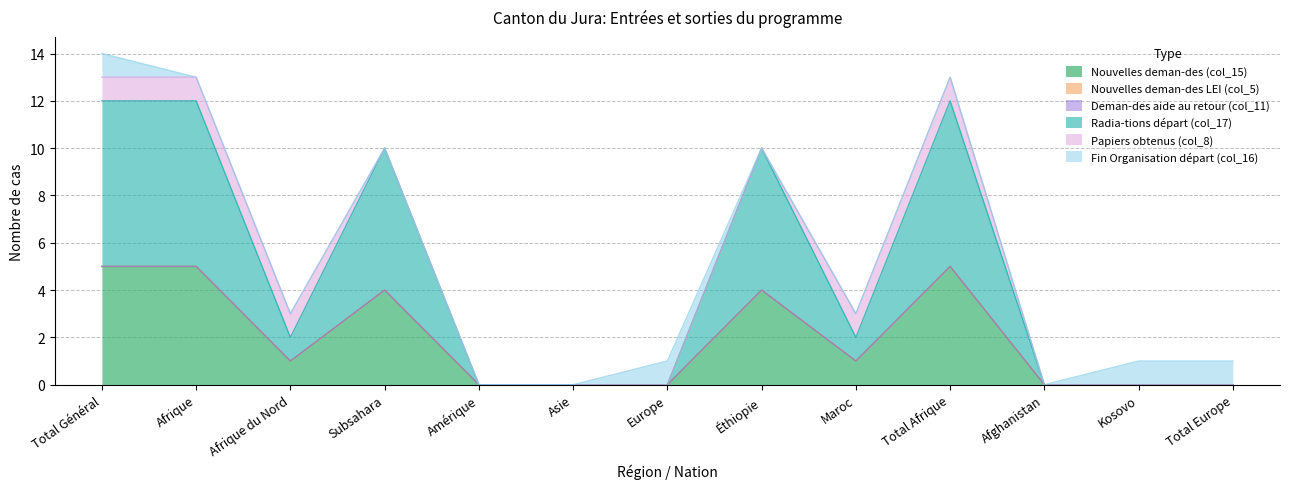

Which has a higher value, Europe or Afrique du Nord?

Afrique du Nord